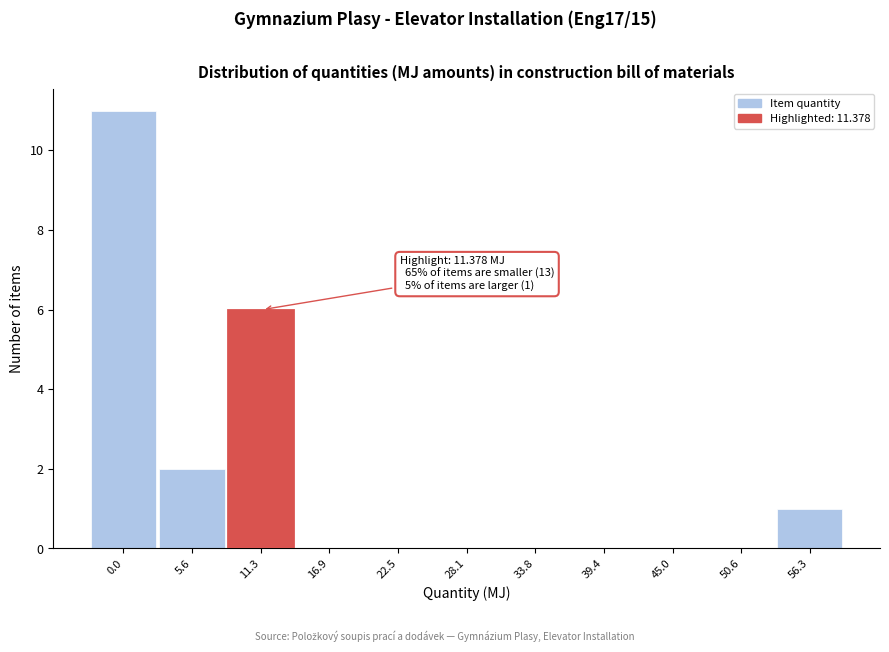

Reading left to right, what are all the values shown in this chart?

0.0=11	5.6=2	11.3=6	16.9=0	22.5=0	28.1=0	33.8=0	39.4=0	45.0=0	50.6=0	56.3=1